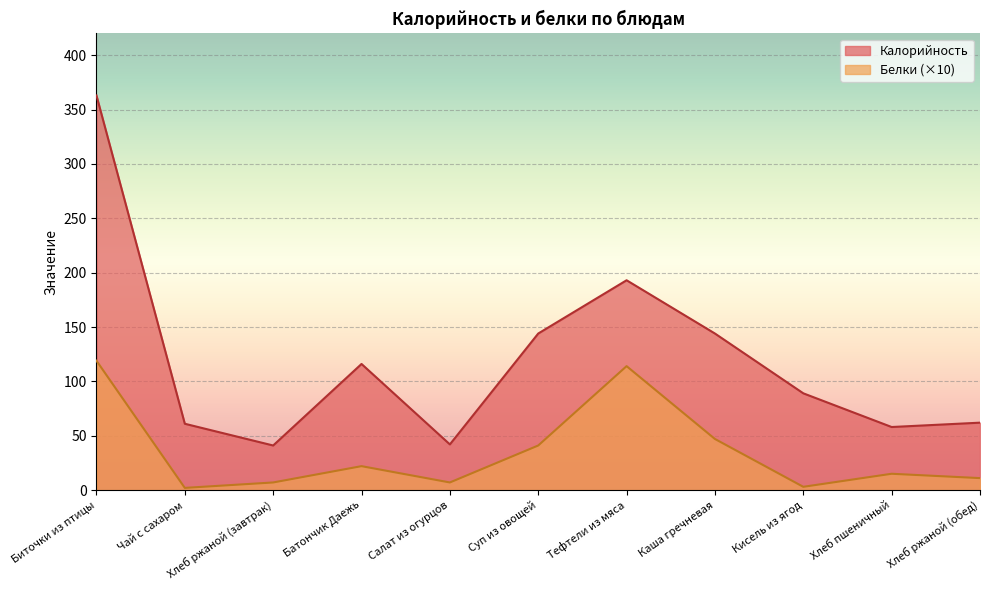

Is the value of Калорийность at Салат из огурцов greater than the value of Белки at Чай с сахаром?

Yes